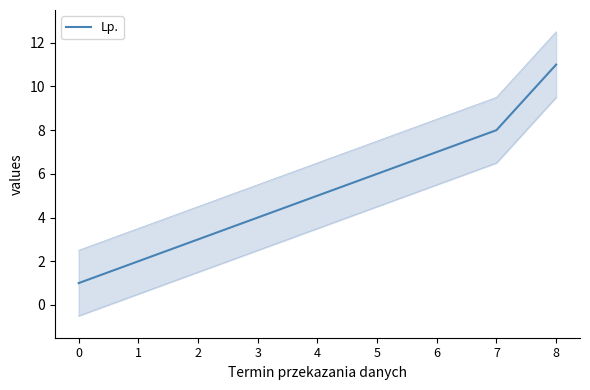

List the labels in order of value, smallest first.

0, 1, 2, 3, 4, 5, 6, 7, 8